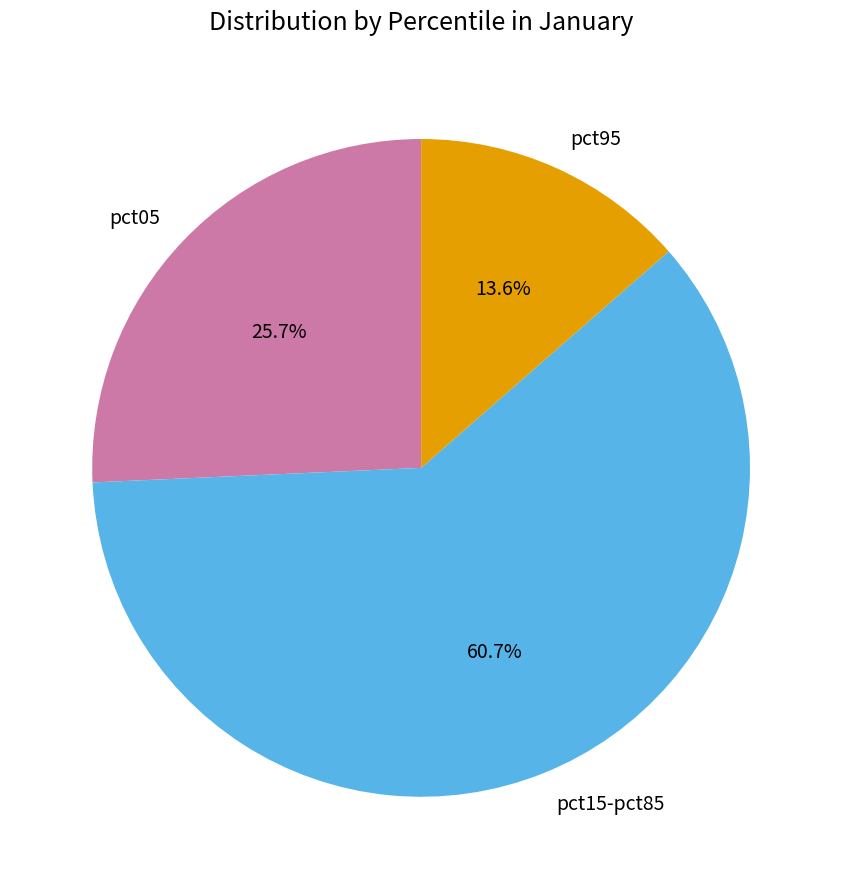

Which category has the biggest portion of the pie?

pct15-pct85